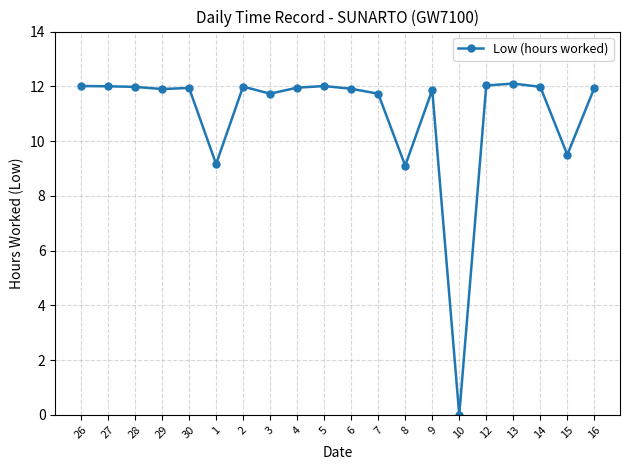

What is the ratio of the value at 8 to the value at 4?

0.8